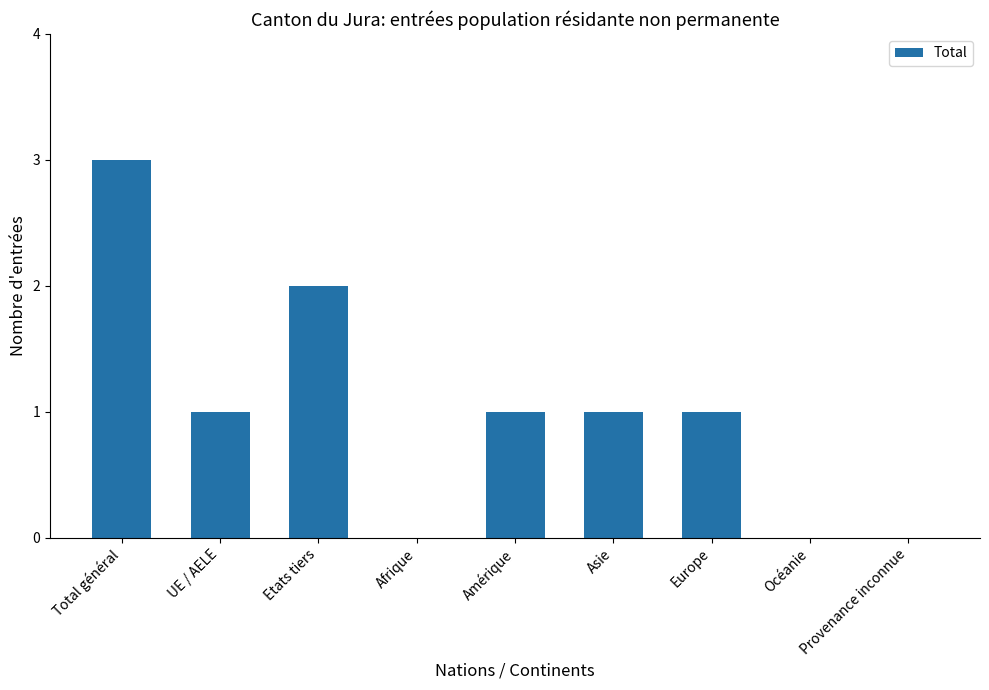

Does the chart contain stacked bars?

No